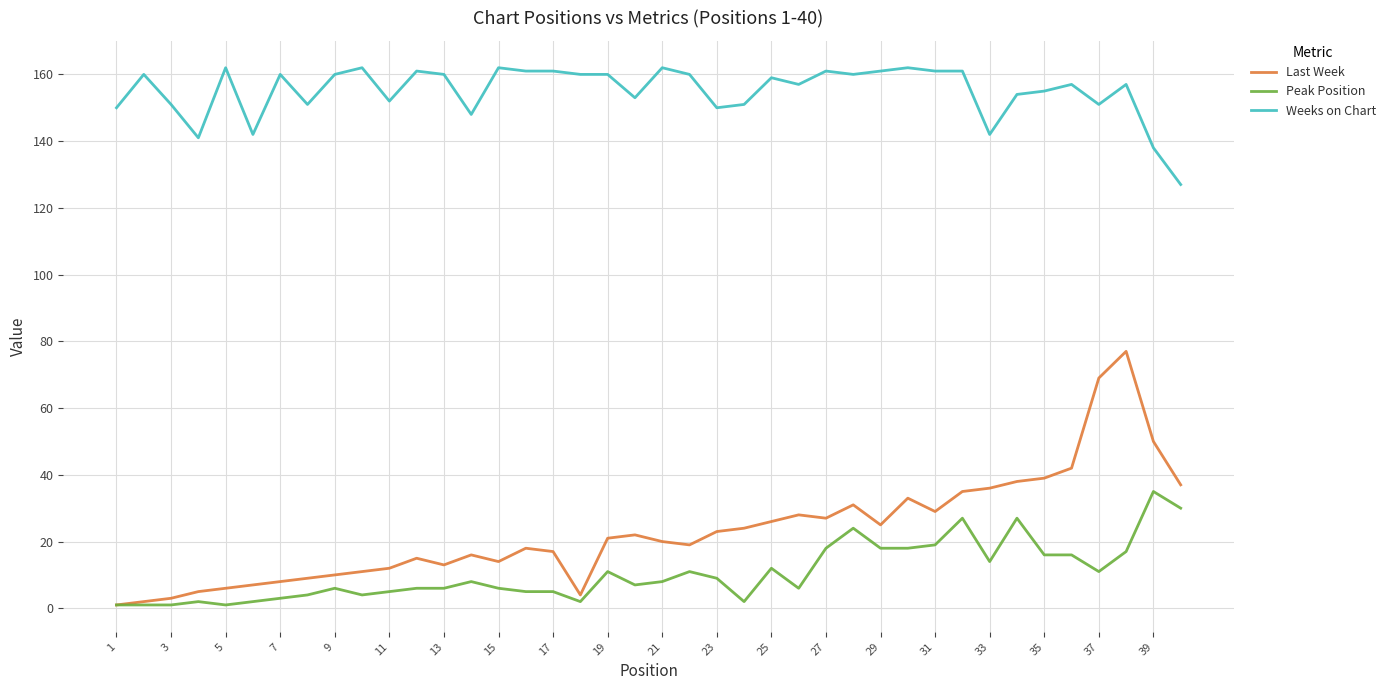

What is the lowest value of the Weeks on Chart series?

127